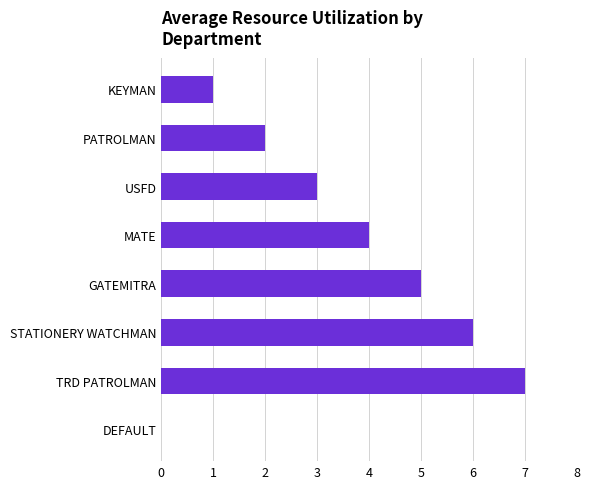

Is it true that the value at TRD PATROLMAN is 7?

True